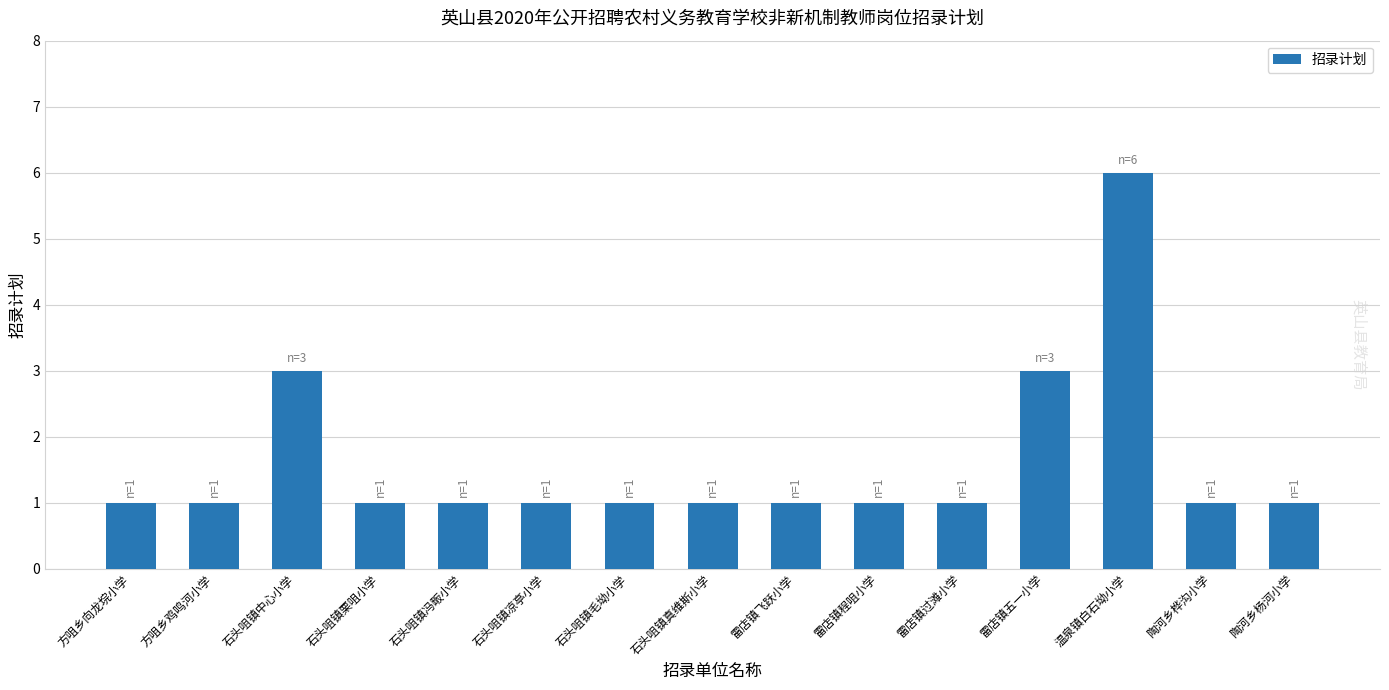

The chart shows a value of 1 at 陶河乡杨河小学. True or false?

True